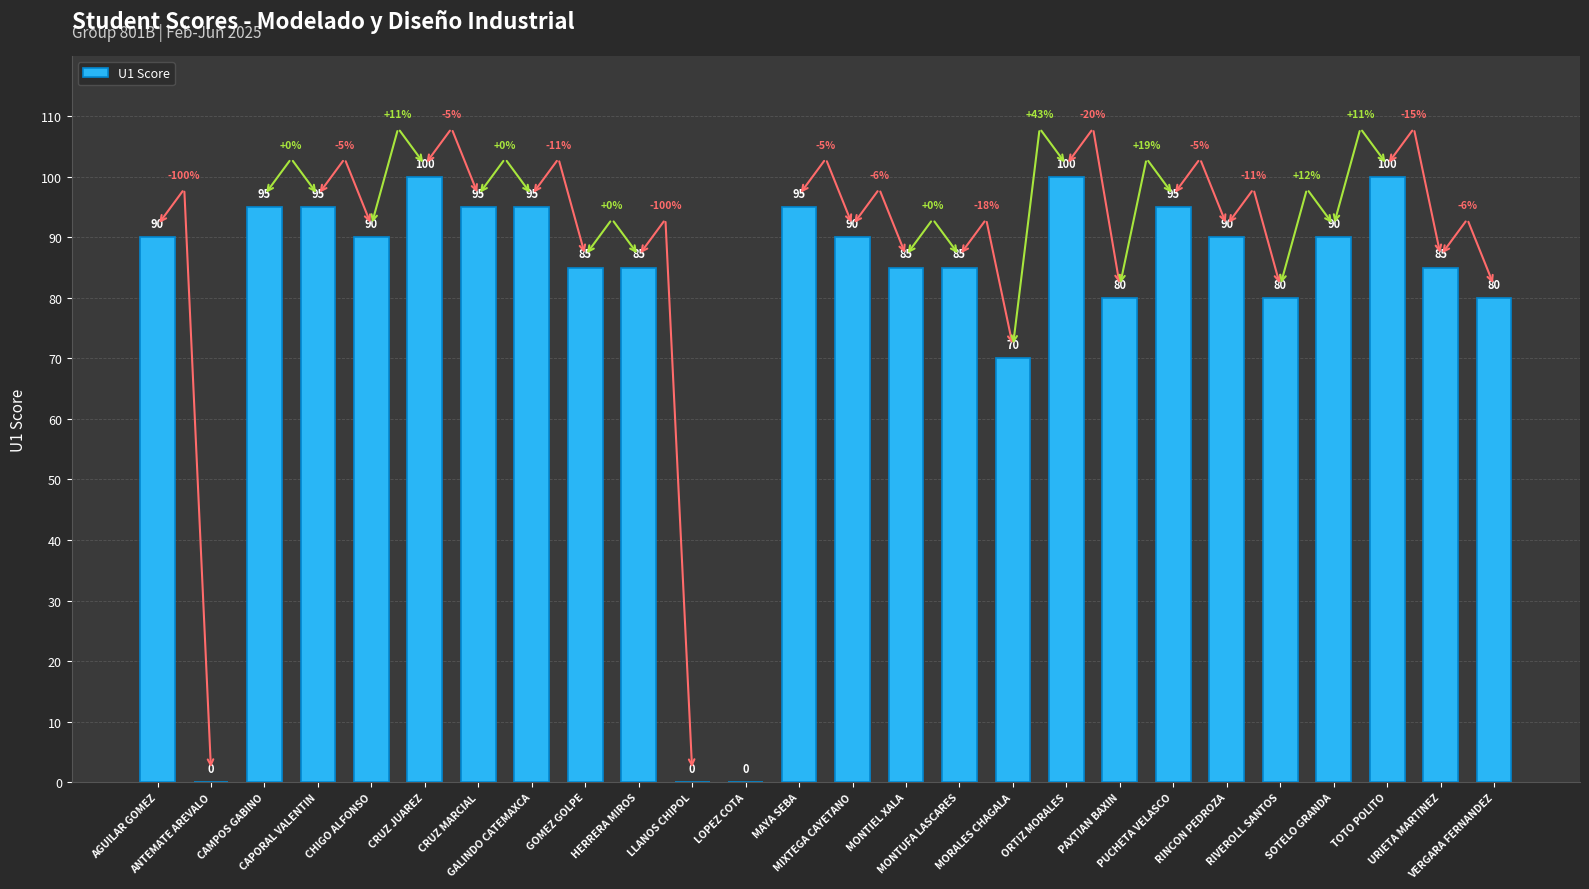

How many categories are shown in the chart?

26